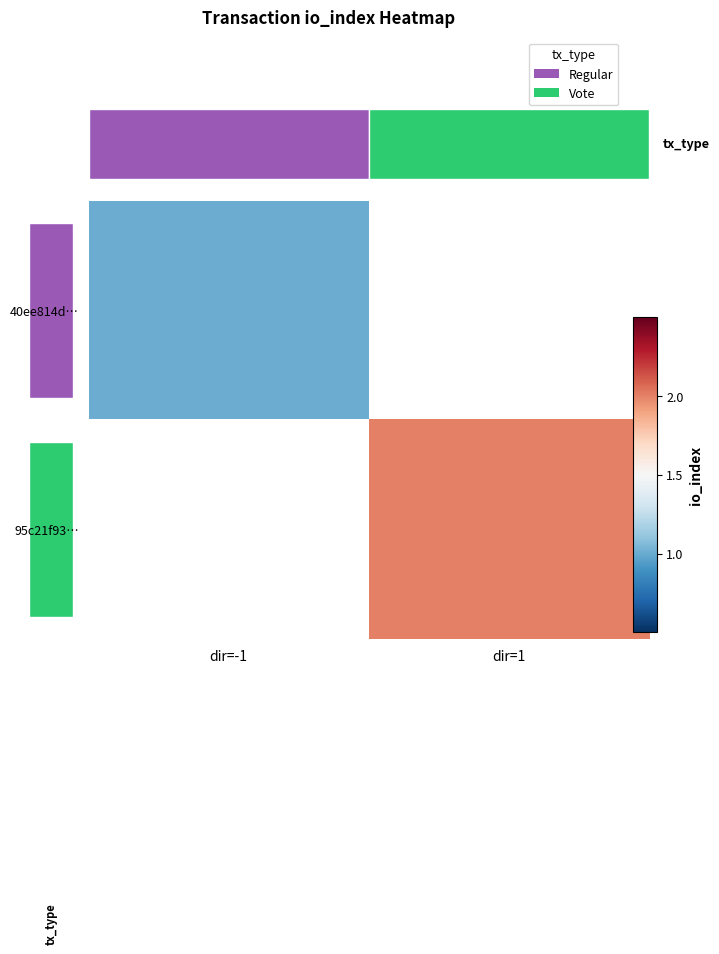

What is the minimum value shown in the chart?

1.0